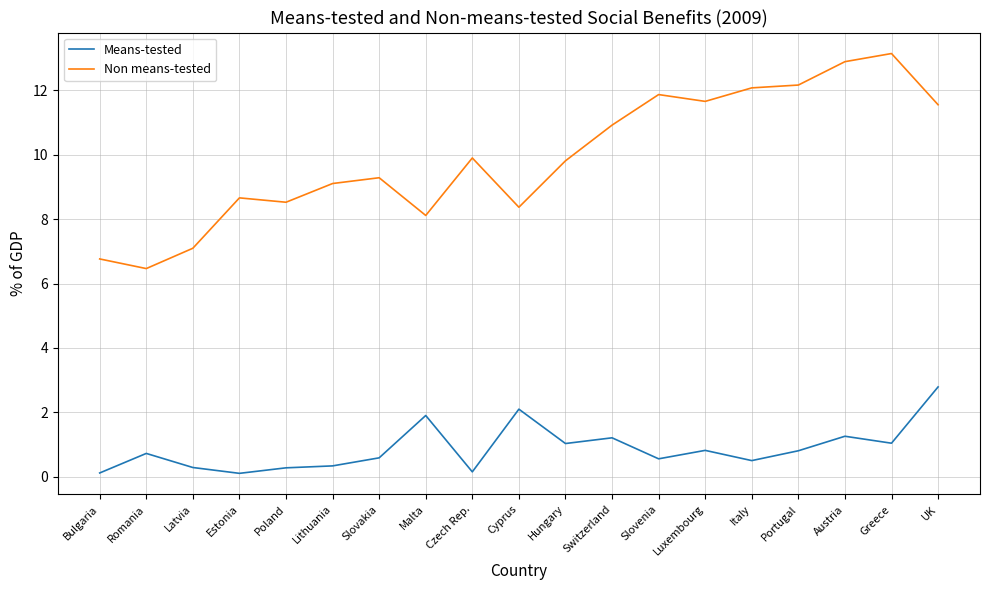

At Poland, list the series in order from smallest to largest.

Means-tested, Non means-tested